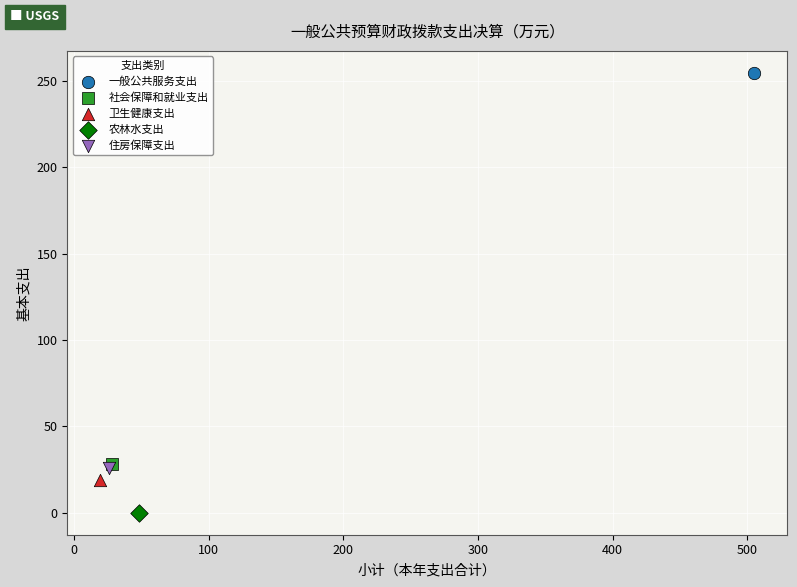

Which series reaches the maximum Y coordinate?

一般公共服务支出